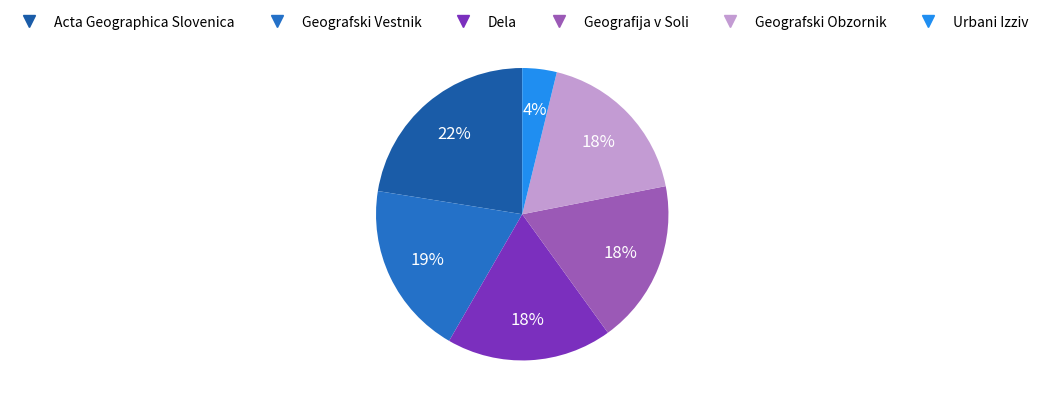

Is it true that Acta Geographica Slovenica is 22% of the pie?

True